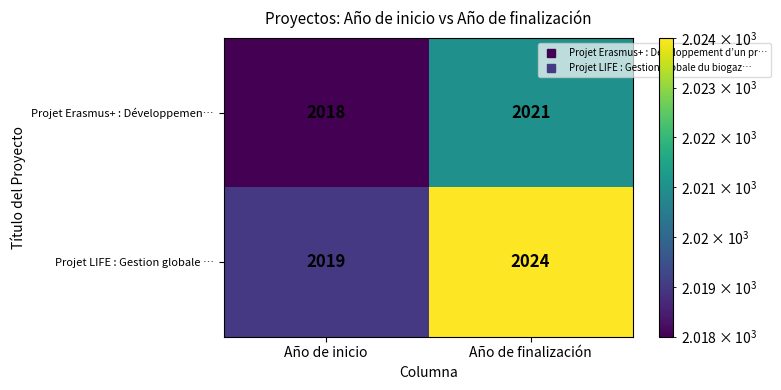

Which series has the largest total across all categories?

Projet LIFE : Gestion globale …